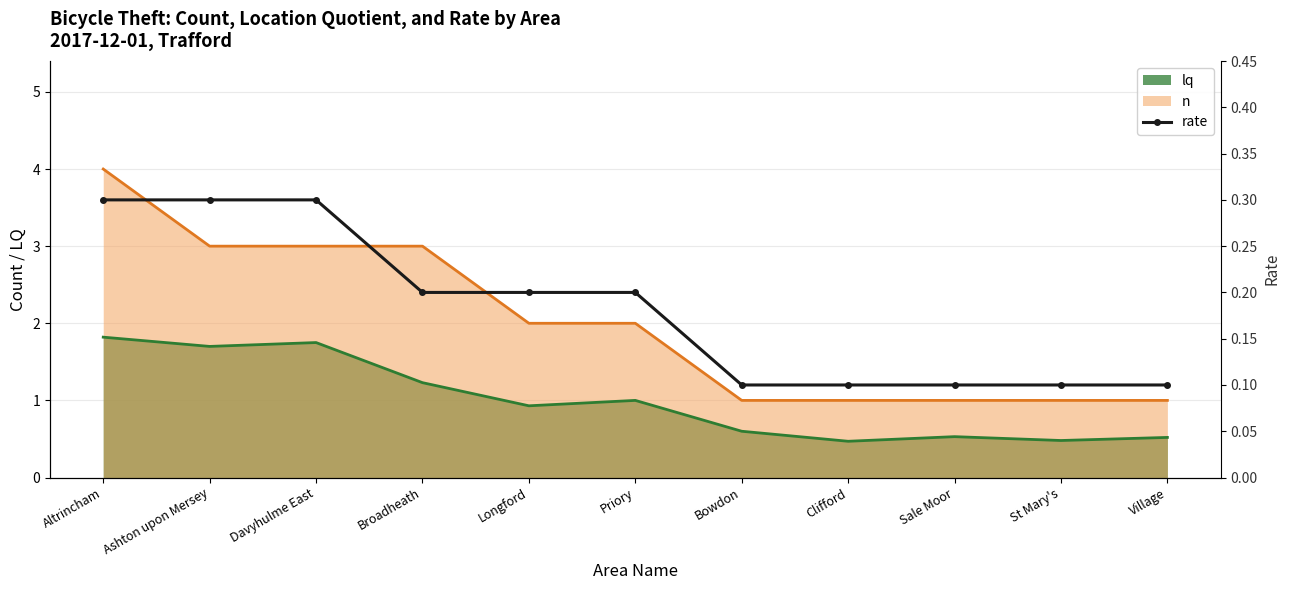

What is the lowest value of the lq series?

0.5